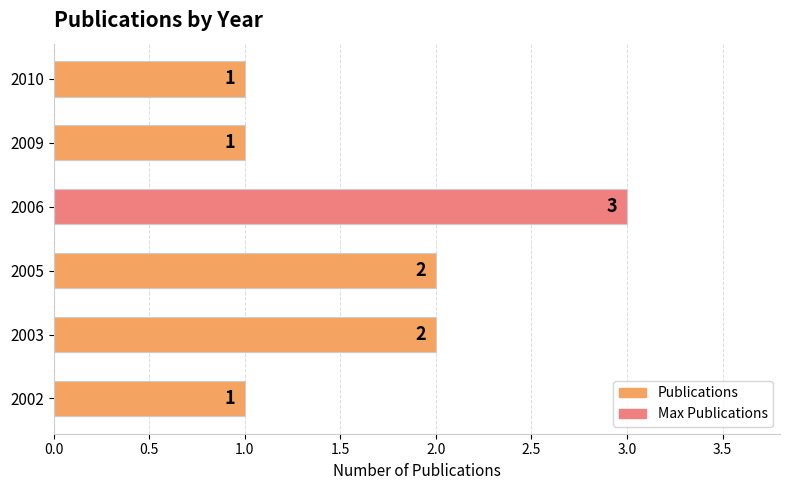

Reading top to bottom, extract all data points from this chart.

1	1	3	2	2	1